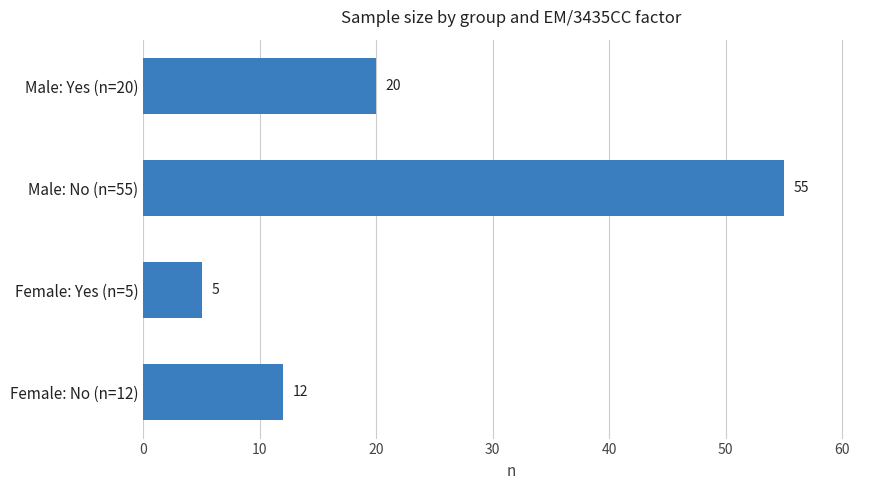

What is the difference between the maximum and second lowest values?

43